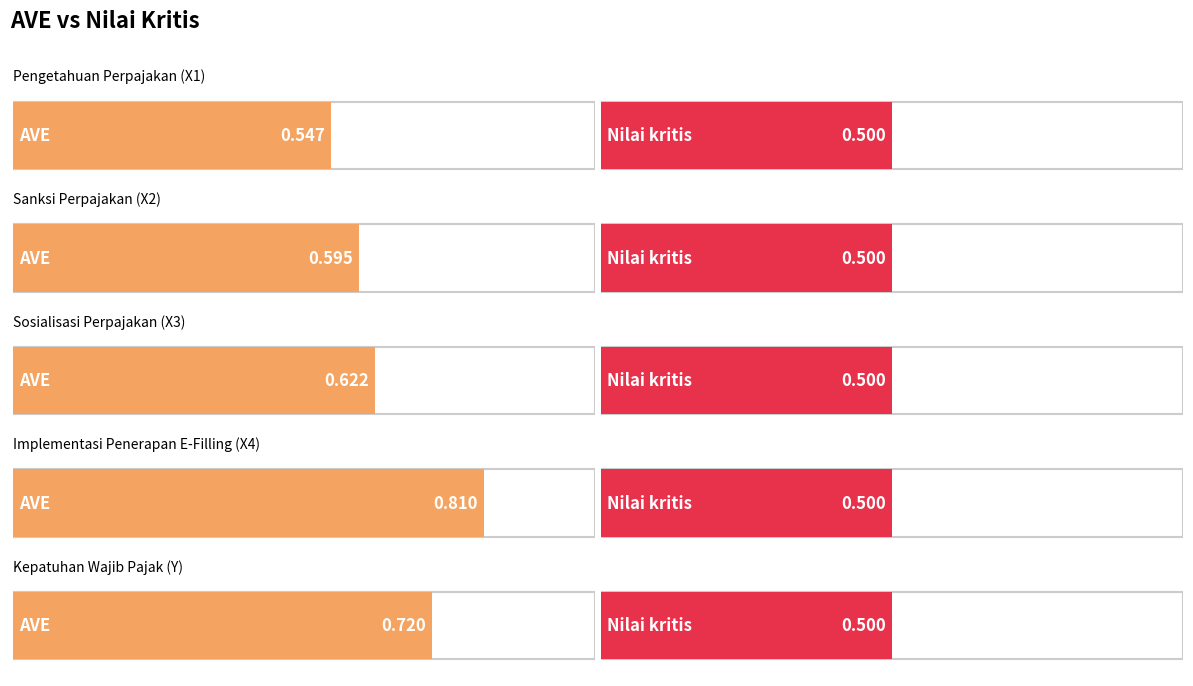

True or false: AVE has a value of 0.5 at Pengetahuan Perpajakan (X1).

True